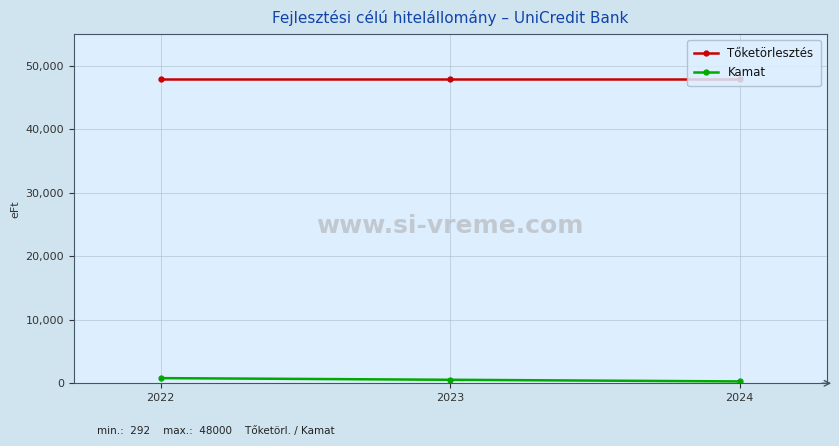

Reading left to right, extract all data points from this chart.

Tőketörlesztés: 48000	48000	48000
Kamat: 812	552	292